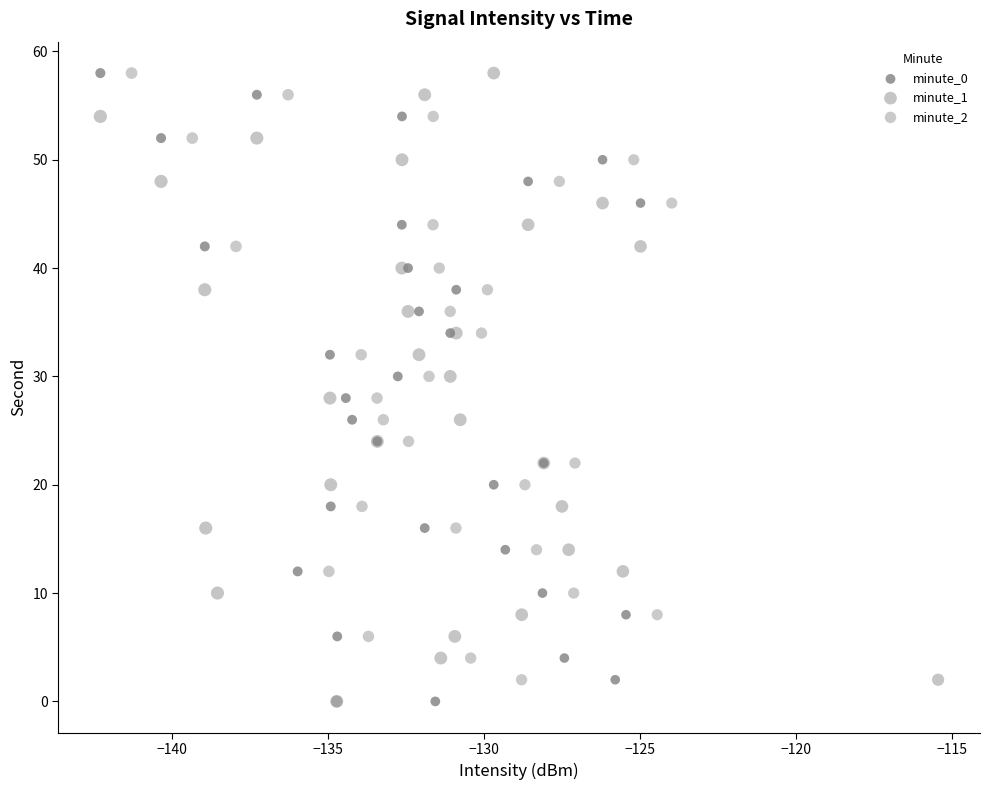

What are all the series names shown in the legend?

minute_0, minute_1, minute_2